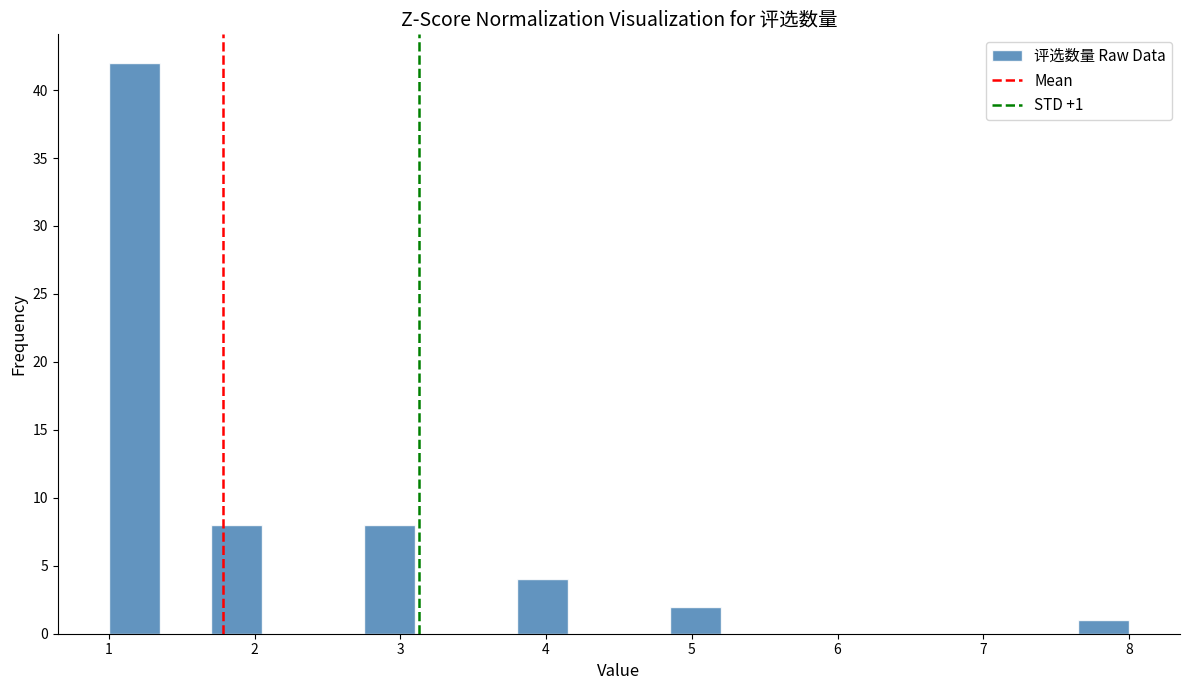

Around what value on the x-axis is the tallest bar? Give the approximate position of its centre, as read against the axis.

1.2